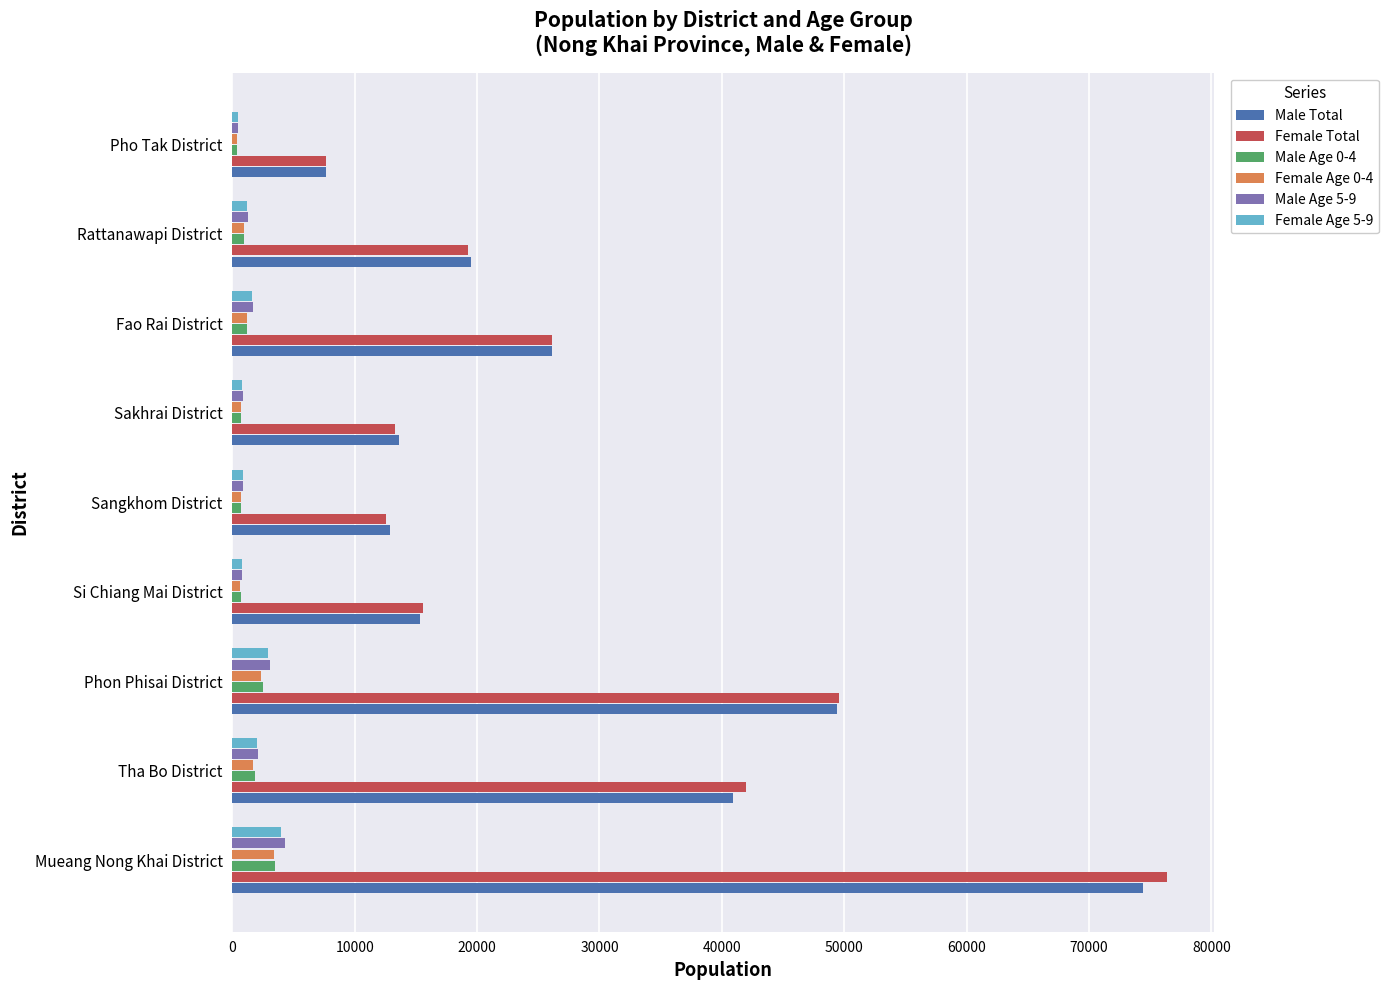

Which category has the highest value in the Male Total series?

Mueang Nong Khai District